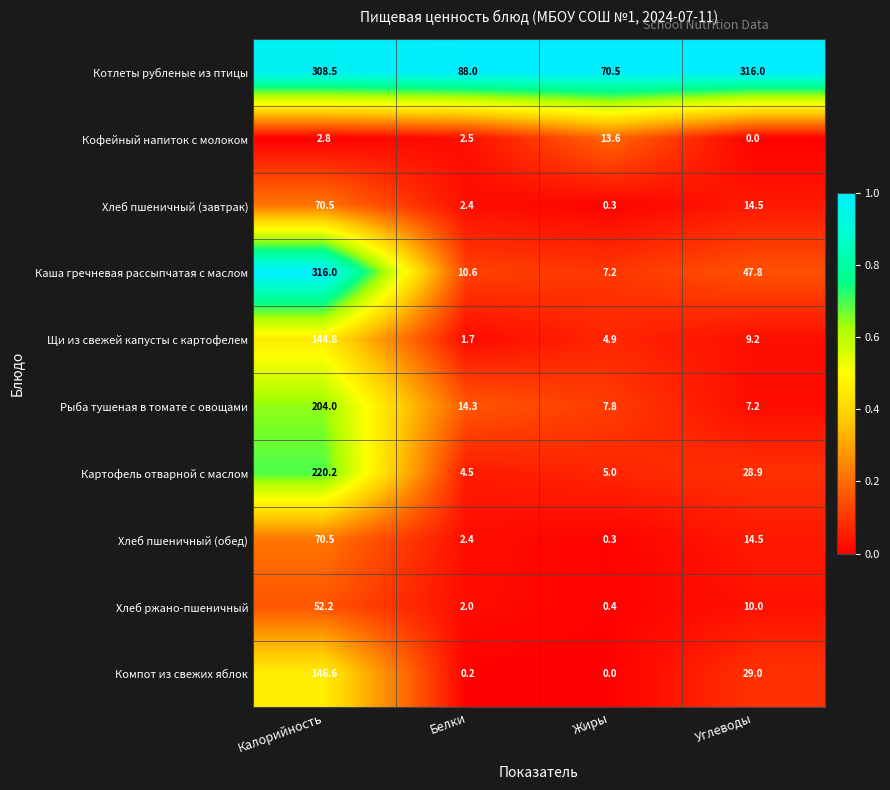

Where is Кофейный напиток с молоком nearest to the value 6?

Калорийность